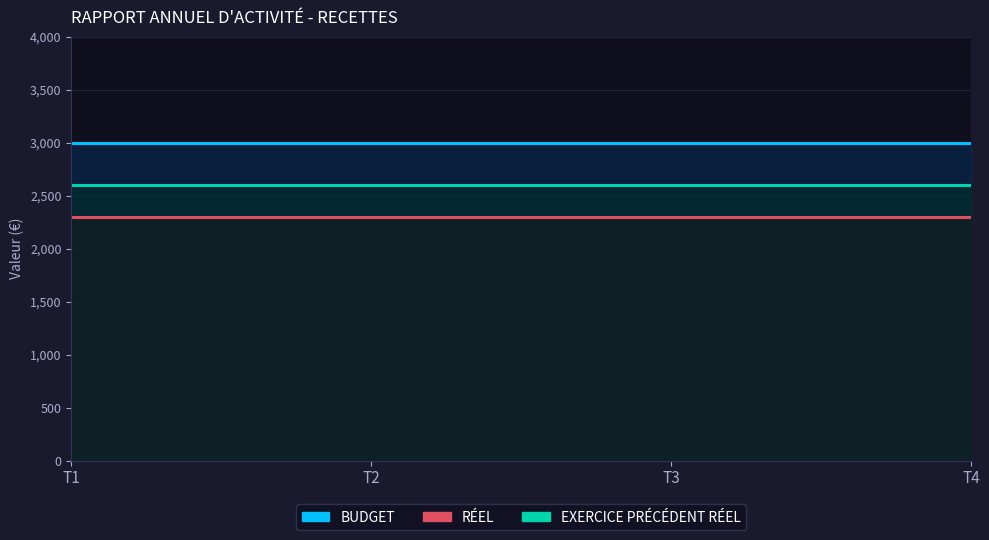

Is the value of BUDGET at T1 greater than the value of RÉEL at T1?

Yes